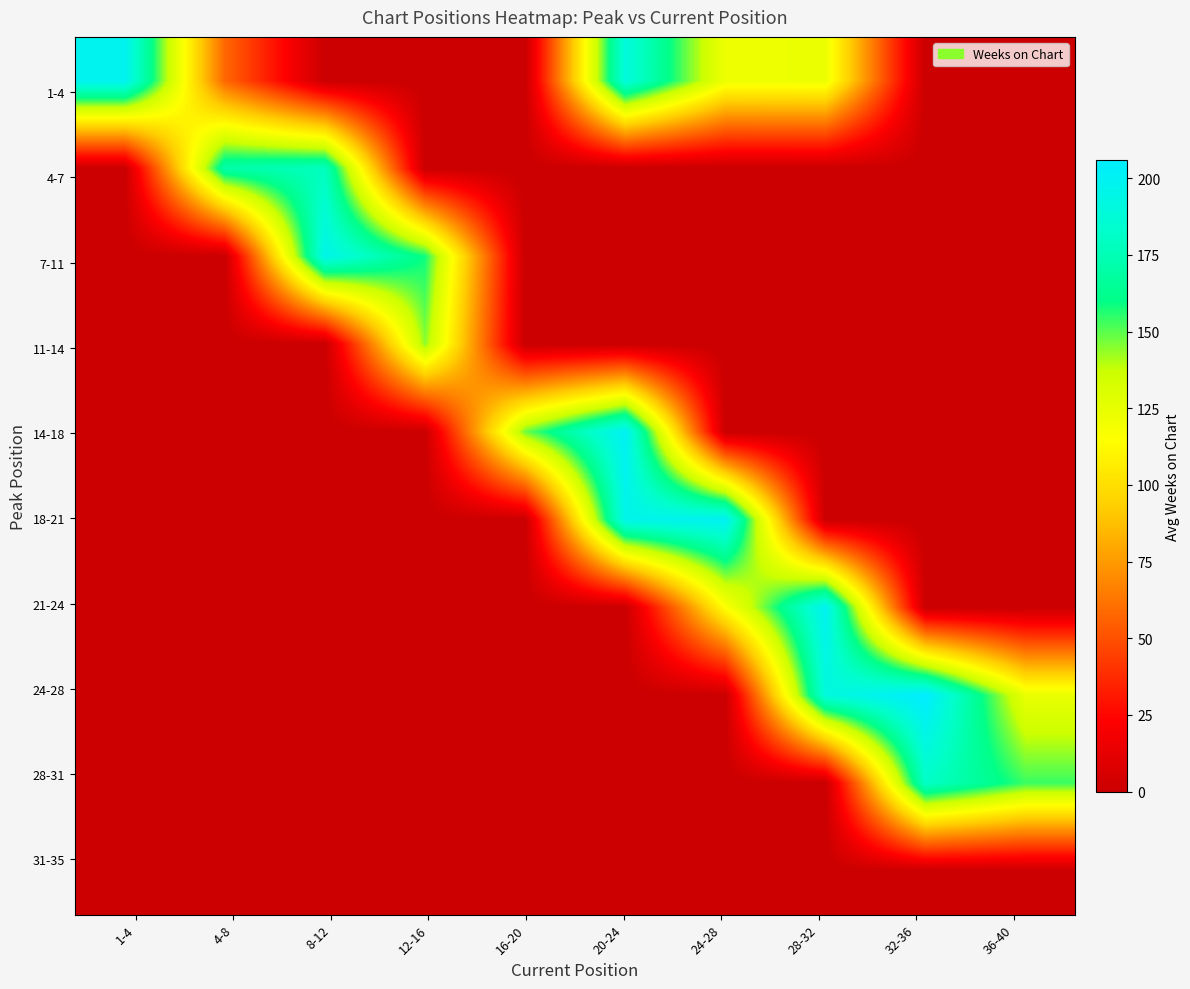

How many distinct data groups are displayed?

10